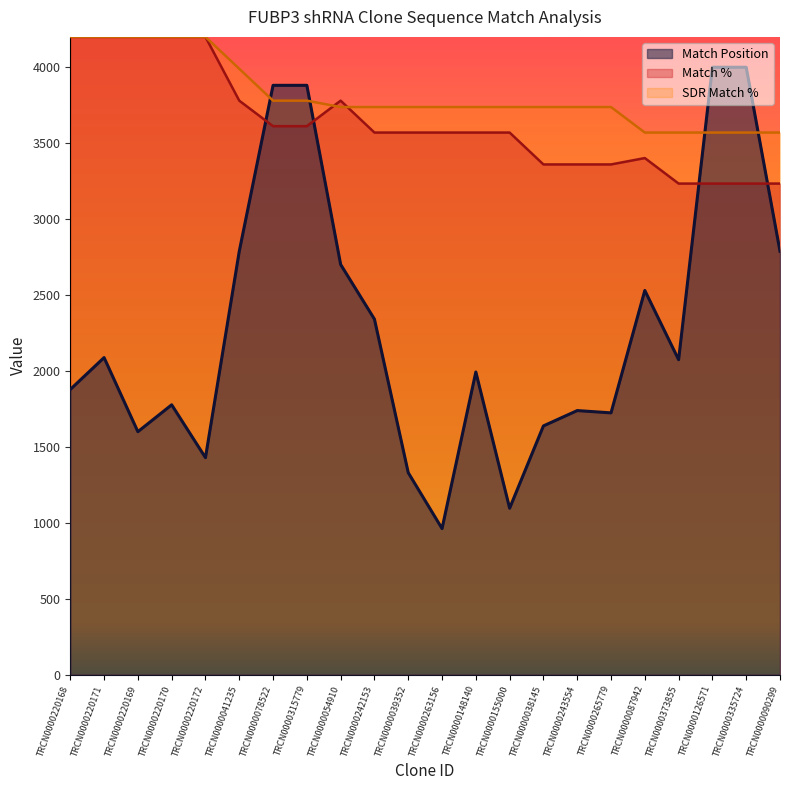

At which category does the chart reach its peak across all series?

TRCN0000220168